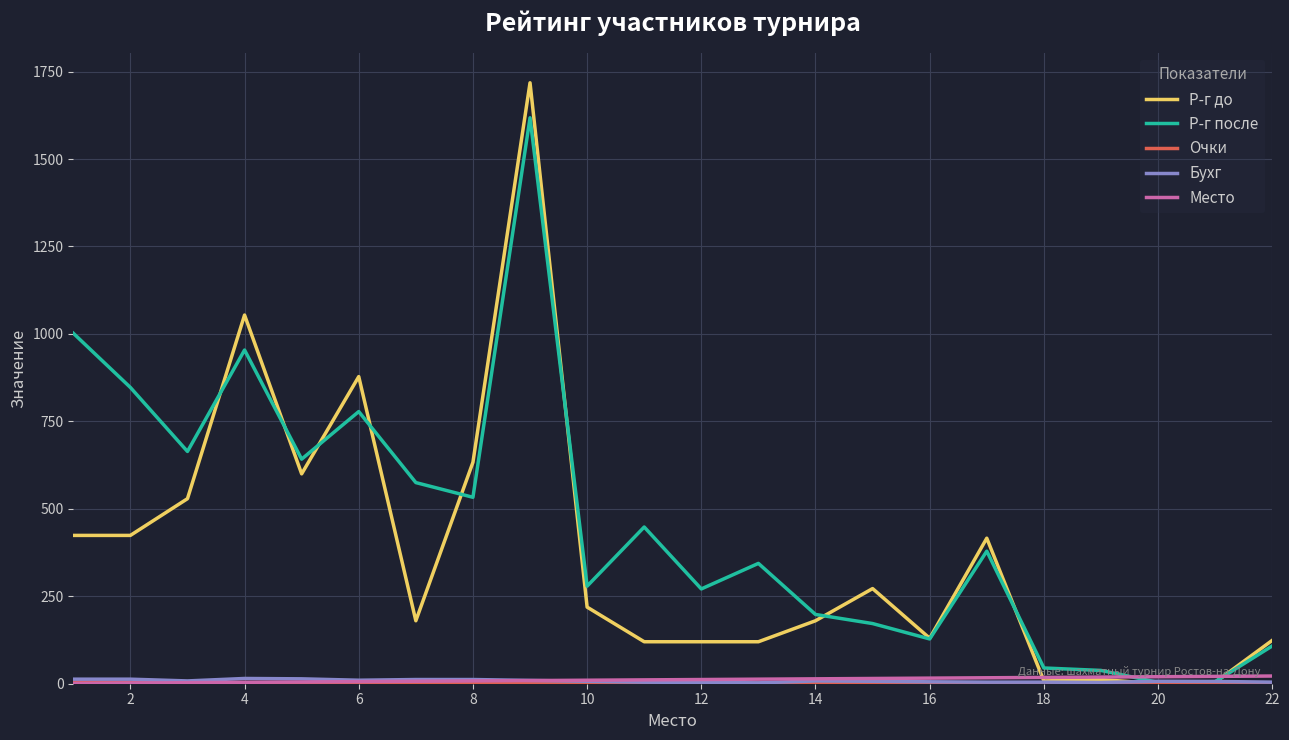

What is the greatest value displayed?

1718.0